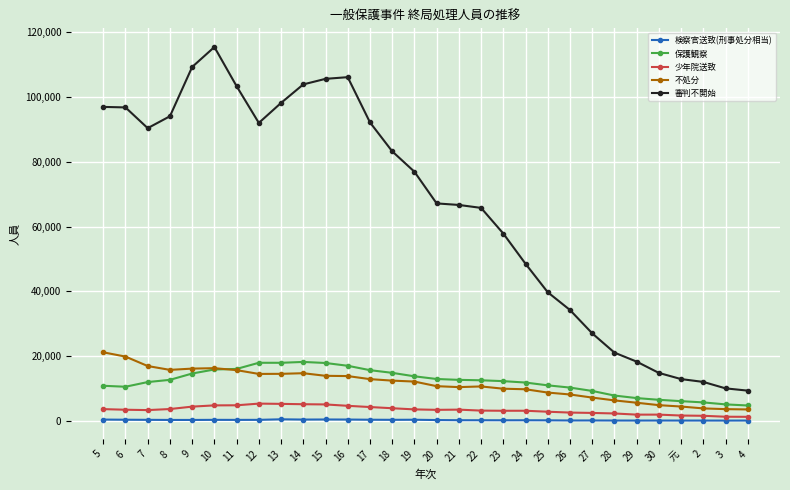

Which series has the largest range (max minus min)?

審判不開始